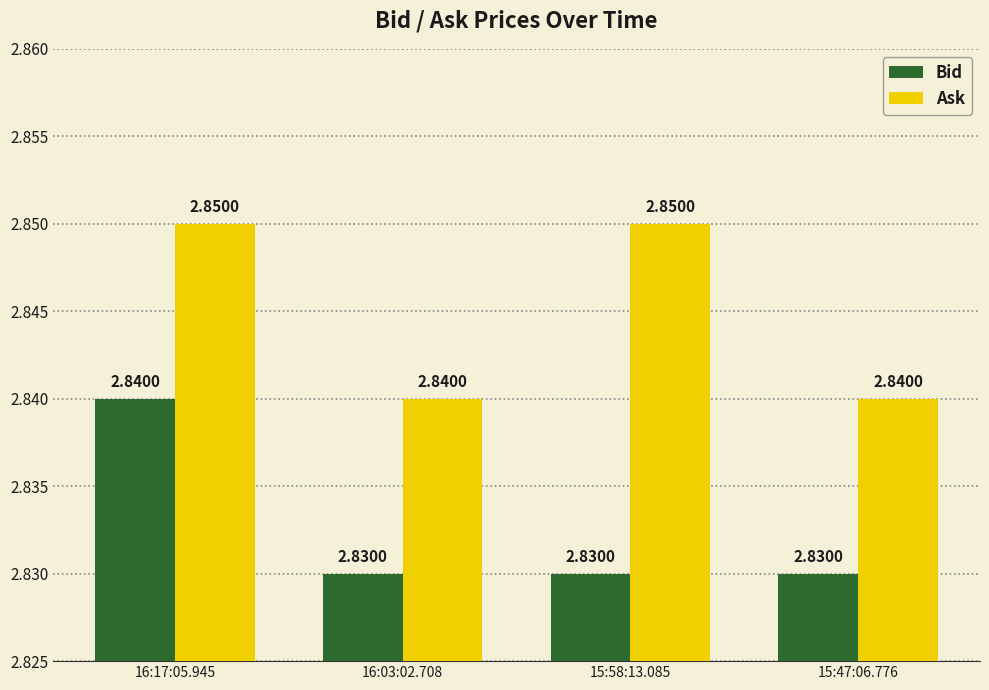

Count the number of categories in the chart.

4